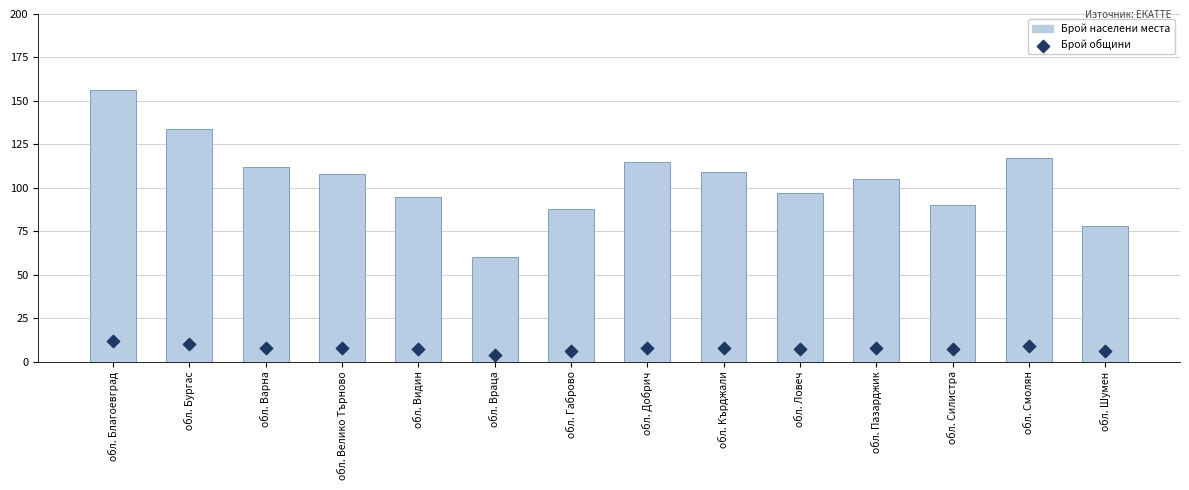

Is the value of Брой общини at обл. Силистра greater than the value of Брой населени места at обл. Силистра?

No